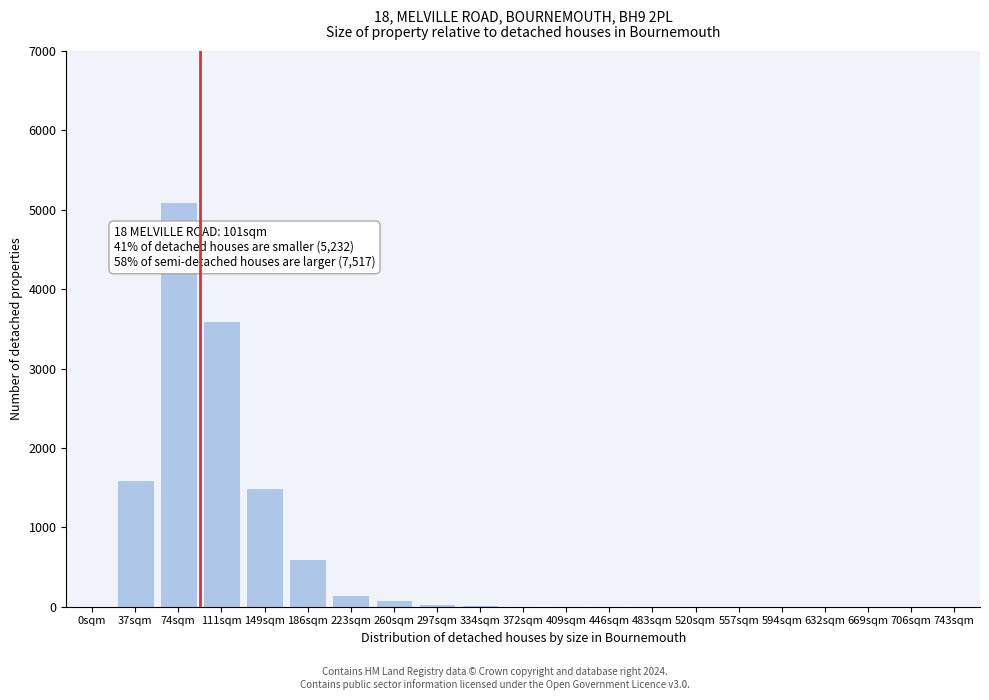

What is the change in value from 0sqm to 74sqm?

+5100